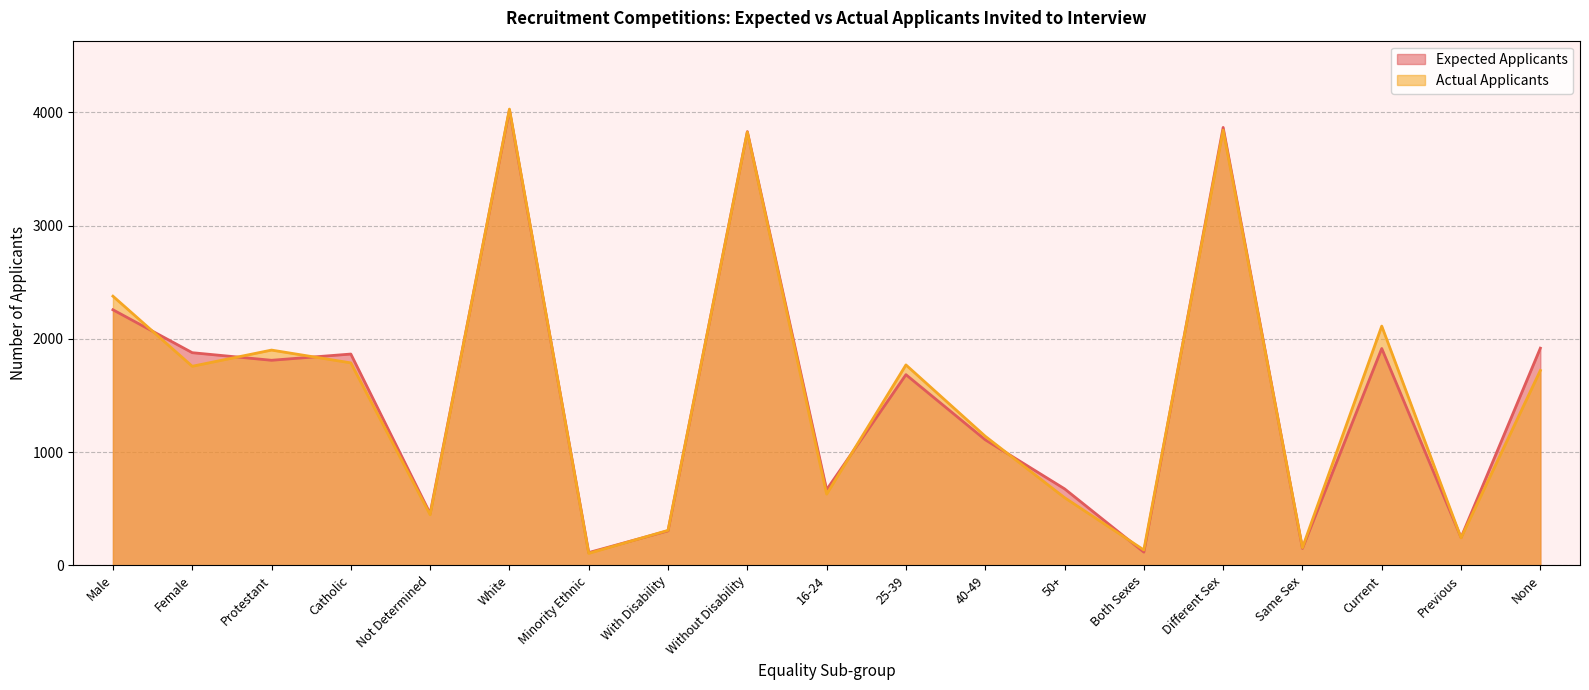

What is the greatest value displayed?

4028